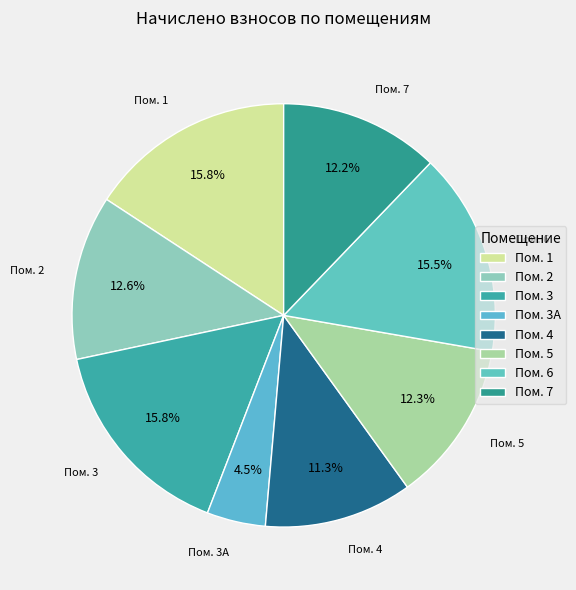

Count the number of slices in the pie.

8